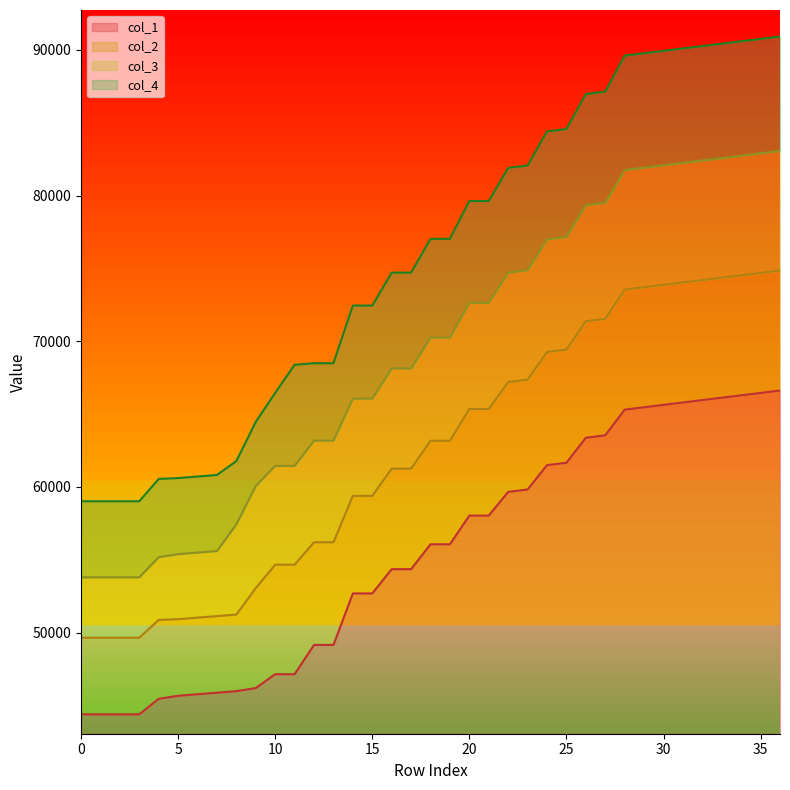

List the series in order of their overall mean, highest first.

col_4, col_3, col_2, col_1